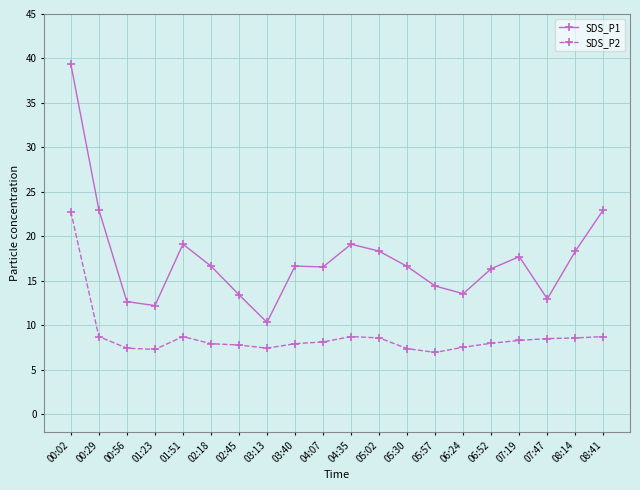

What is the label of the 19th point from the left?

08:14